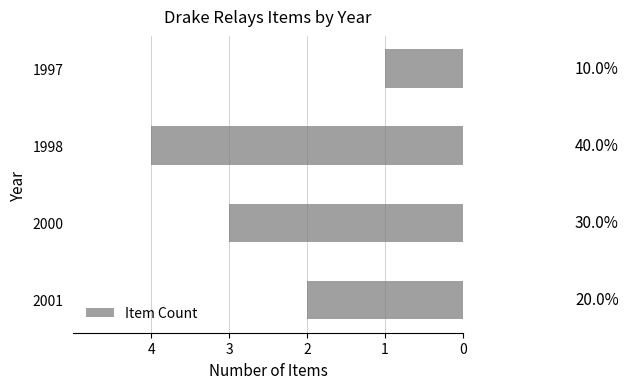

How many bars are there in total?

4